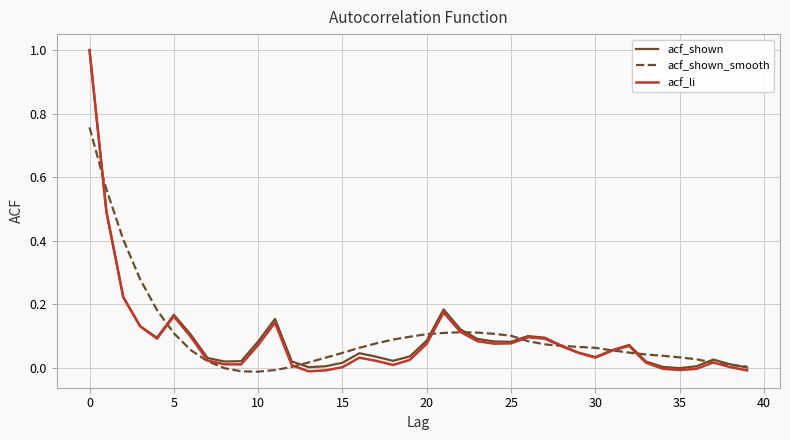

What is the highest value of the acf_shown series?

1.0